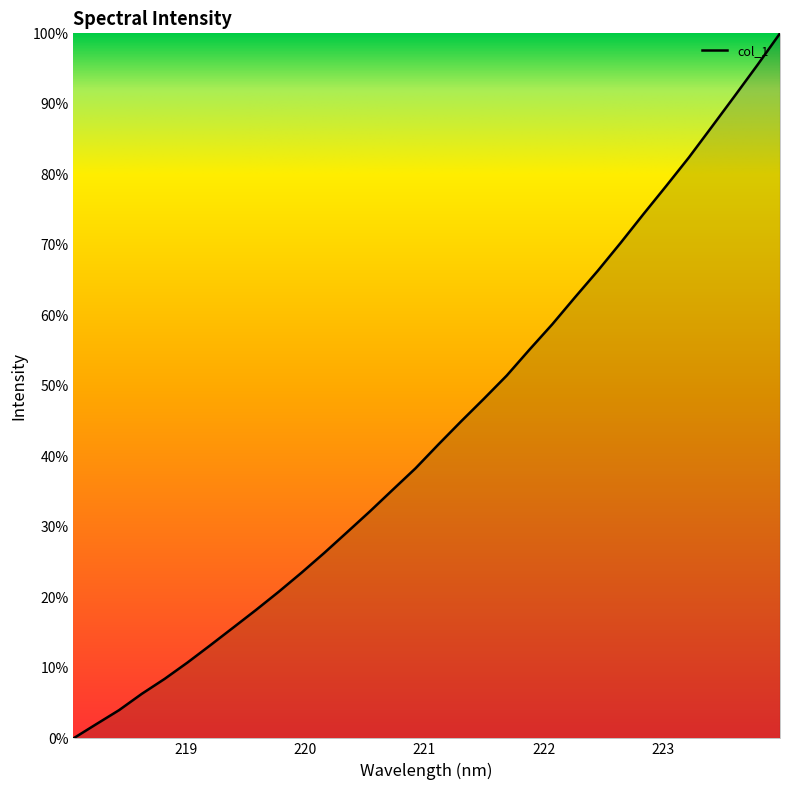

Does the chart have visible grid lines?

No